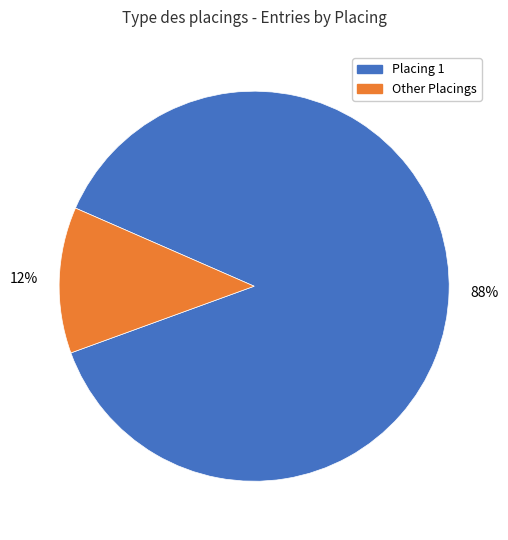

To the nearest percent, what is the difference between the largest and smallest slice percentages?

76%